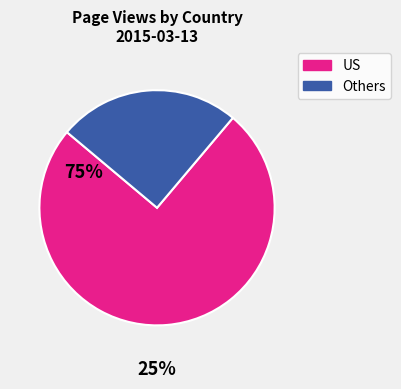

Is there any slice that represents more than half of the pie?

Yes